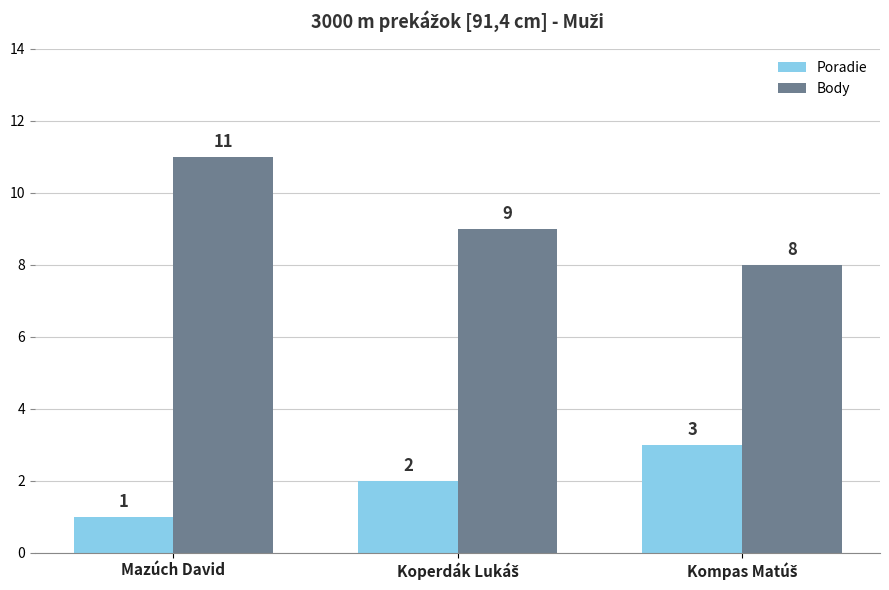

List the series in order of their peak value, highest first.

Body, Poradie